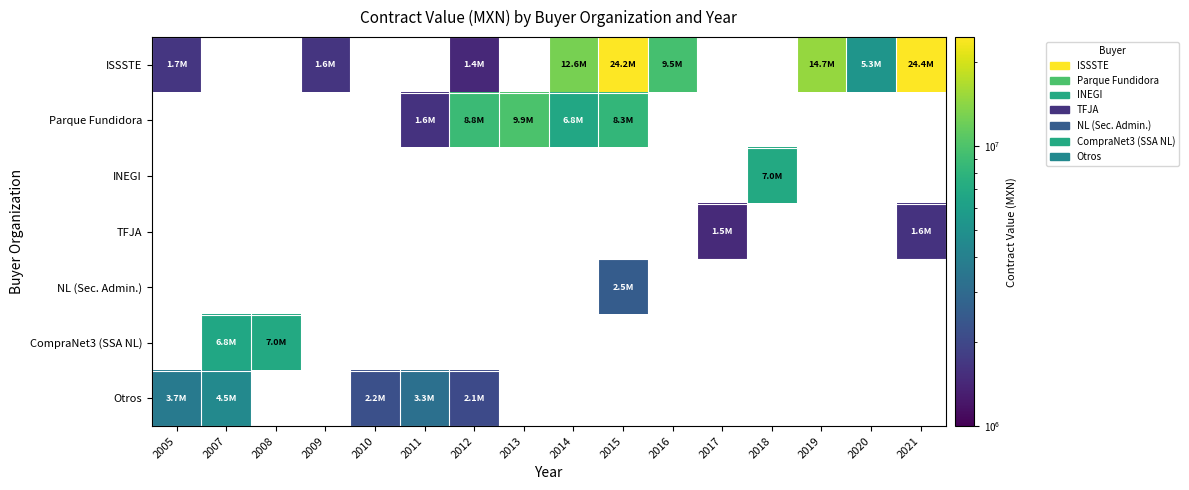

How many positive values does the TFJA series have?

2